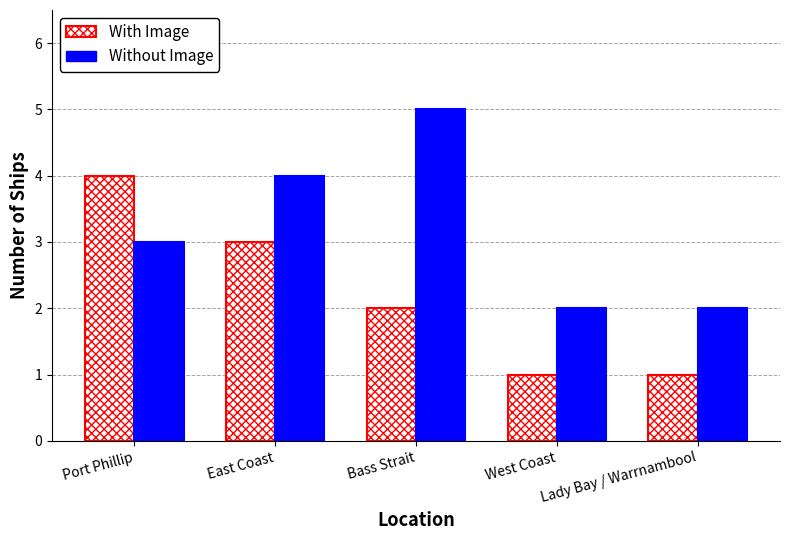

At which label does Without Image reach its peak?

Bass Strait